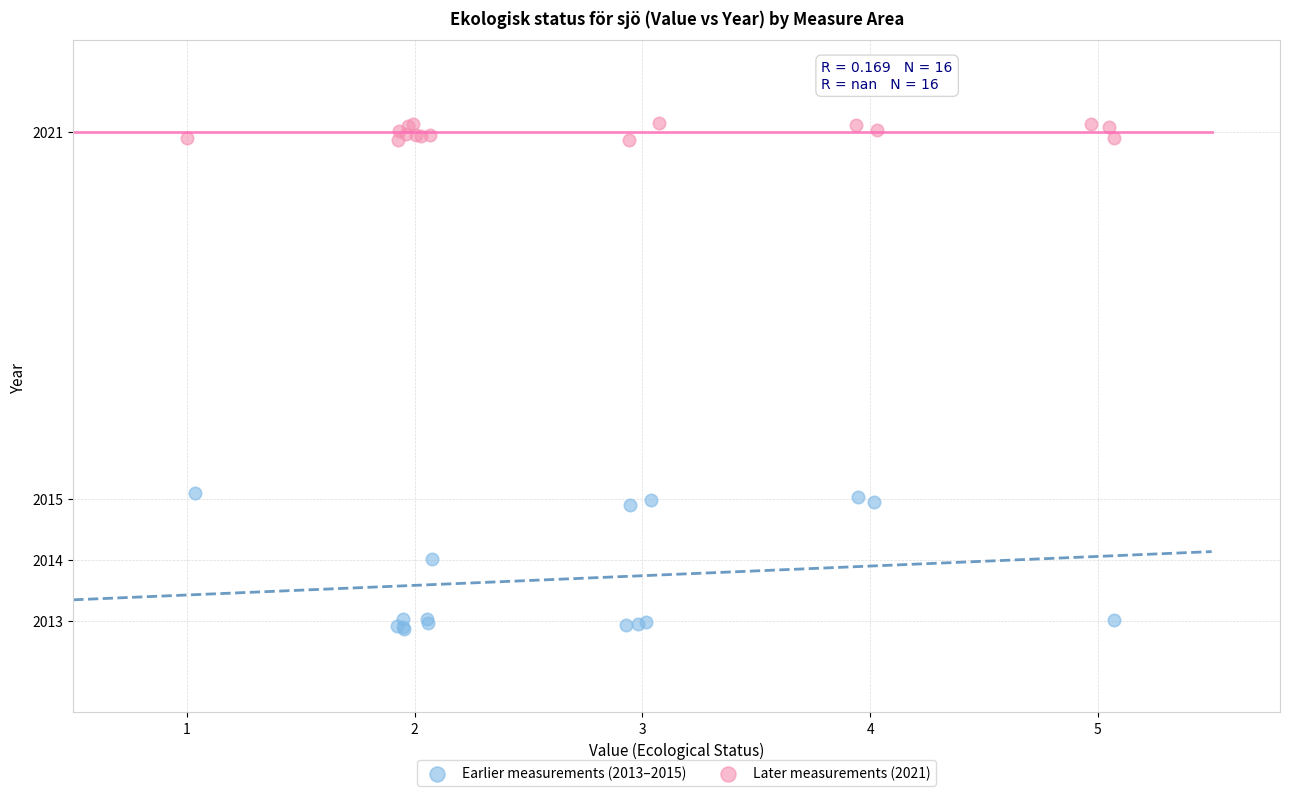

Which series has the widest spread of Y values?

Earlier measurements (2013–2015)